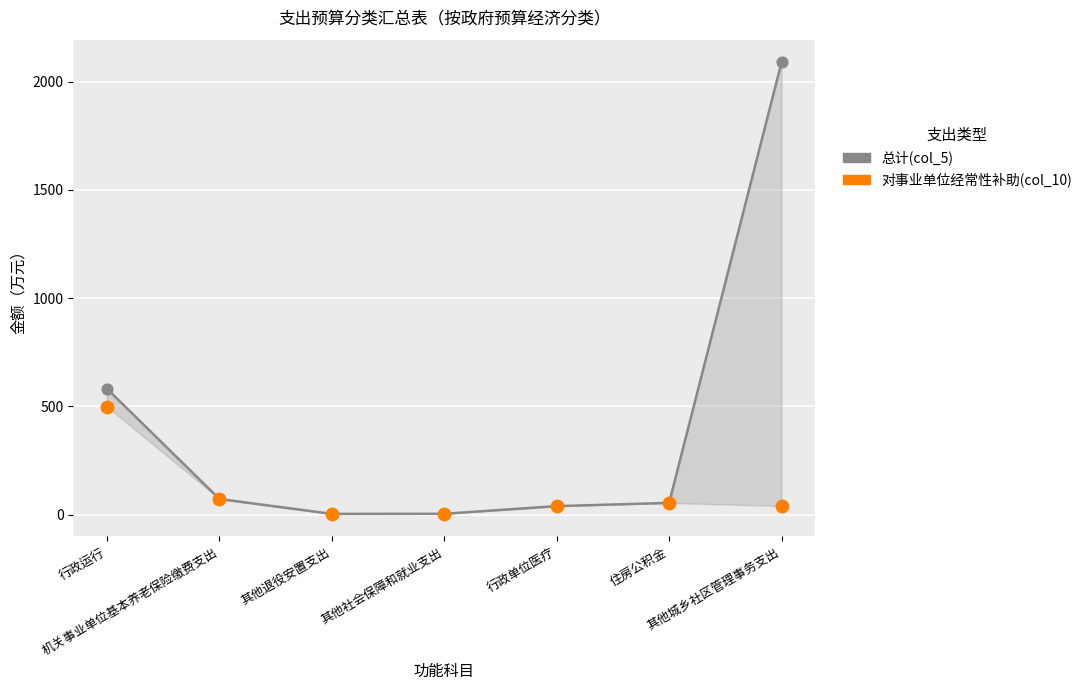

Which series contains the highest Y value?

总计(col_5)